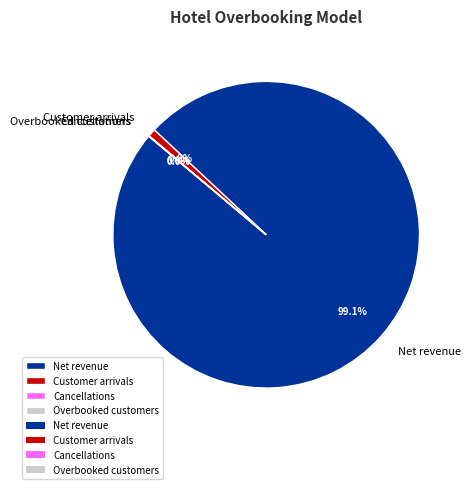

What is the largest slice in the pie chart?

Net revenue